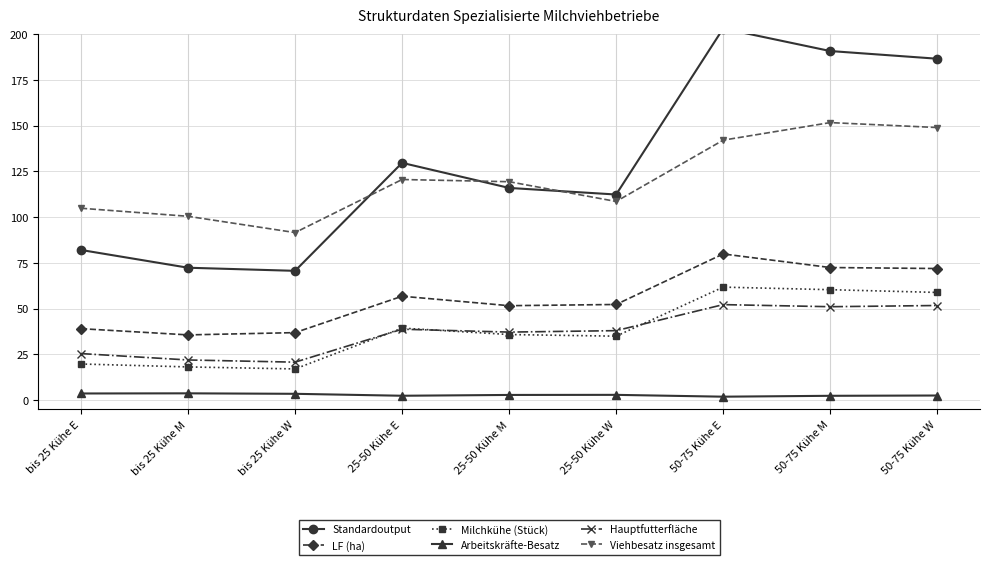

At which category does the chart reach its peak across all series?

50-75 Kühe E